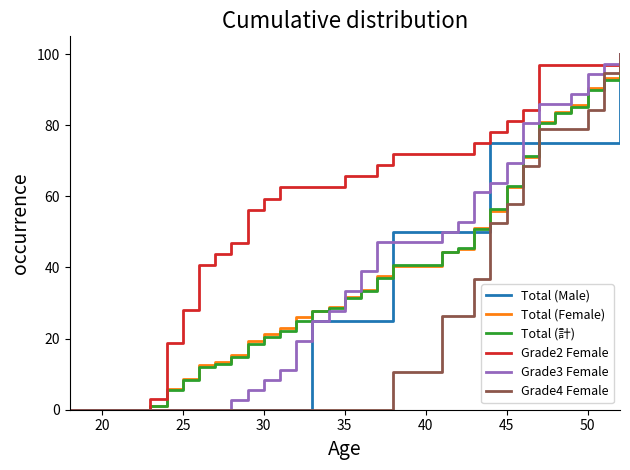

Is the value of Grade4 Female at 50 greater than the value of Grade3 Female at 40?

Yes